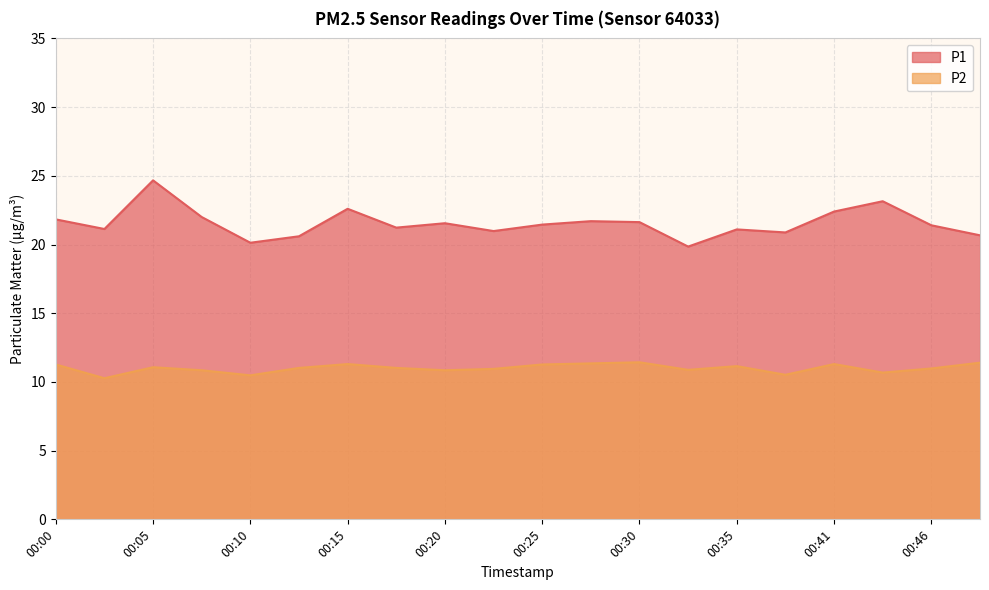

Which category has the highest value in the P1 series?

00:05